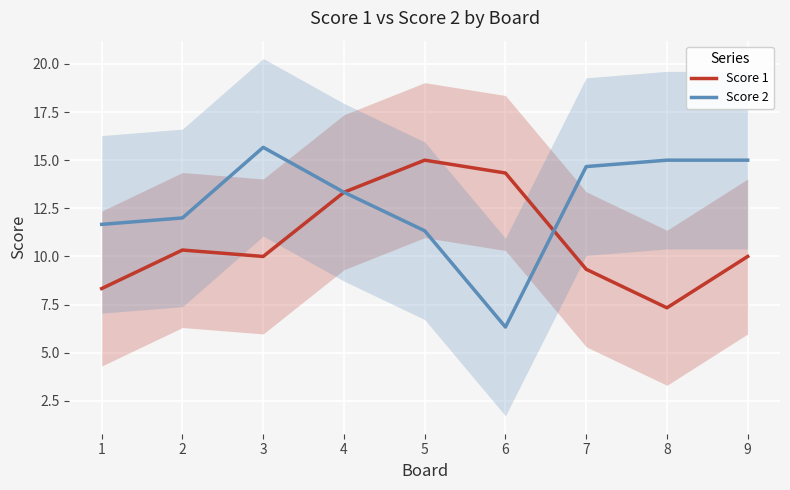

Is the value of Score 2 at 9 greater than the value of Score 1 at 3?

Yes